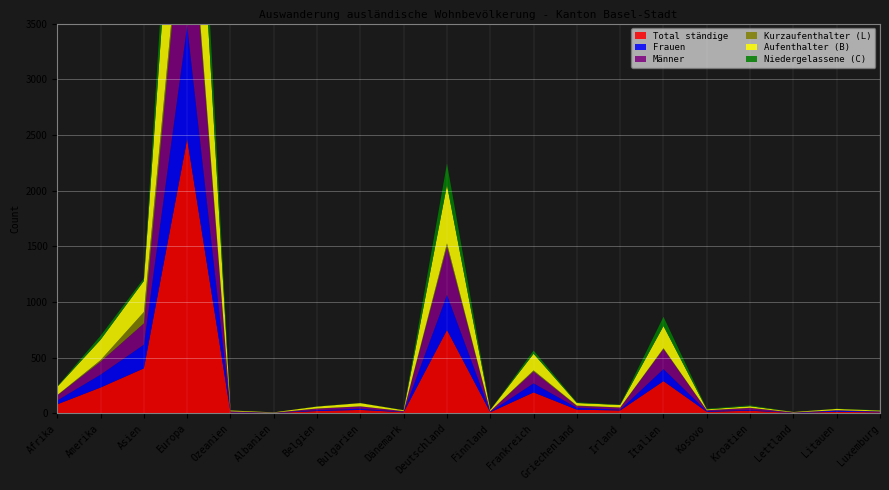

Reading left to right, list all the values displayed in this chart.

Total ständige: Afrika=81	Amerika=232	Asien=404	Europa=2462	Ozeanien=9	Albanien=3	Belgien=21	Bulgarien=31	Dänemark=10	Deutschland=748	Finnland=10	Frankreich=188	Griechenland=33	Irland=26	Italien=289	Kosovo=14	Kroatien=24	Lettland=4	Litauen=14	Luxemburg=9
Frauen: Afrika=35	Amerika=116	Asien=213	Europa=1020	Ozeanien=4	Albanien=2	Belgien=7	Bulgarien=11	Dänemark=2	Deutschland=317	Finnland=4	Frankreich=82	Griechenland=17	Irland=7	Italien=109	Kosovo=6	Kroatien=6	Lettland=2	Litauen=10	Luxemburg=5
Männer: Afrika=46	Amerika=116	Asien=191	Europa=1442	Ozeanien=5	Albanien=1	Belgien=14	Bulgarien=20	Dänemark=8	Deutschland=431	Finnland=6	Frankreich=106	Griechenland=16	Irland=19	Italien=180	Kosovo=8	Kroatien=18	Lettland=2	Litauen=4	Luxemburg=4
Kurzaufenthalter (L): Afrika=2	Amerika=14	Asien=102	Europa=97	Ozeanien=0	Albanien=0	Belgien=2	Bulgarien=1	Dänemark=0	Deutschland=31	Finnland=0	Frankreich=10	Griechenland=4	Irland=1	Italien=7	Kosovo=0	Kroatien=2	Lettland=0	Litauen=0	Luxemburg=0
Aufenthalter (B): Afrika=74	Amerika=183	Asien=279	Europa=1721	Ozeanien=8	Albanien=3	Belgien=17	Bulgarien=29	Dänemark=8	Deutschland=523	Finnland=10	Frankreich=149	Griechenland=23	Irland=22	Italien=199	Kosovo=8	Kroatien=14	Lettland=4	Litauen=12	Luxemburg=7
Niedergelassene (C): Afrika=5	Amerika=35	Asien=23	Europa=644	Ozeanien=1	Albanien=0	Belgien=2	Bulgarien=1	Dänemark=2	Deutschland=194	Finnland=0	Frankreich=29	Griechenland=6	Irland=3	Italien=83	Kosovo=6	Kroatien=8	Lettland=0	Litauen=2	Luxemburg=2